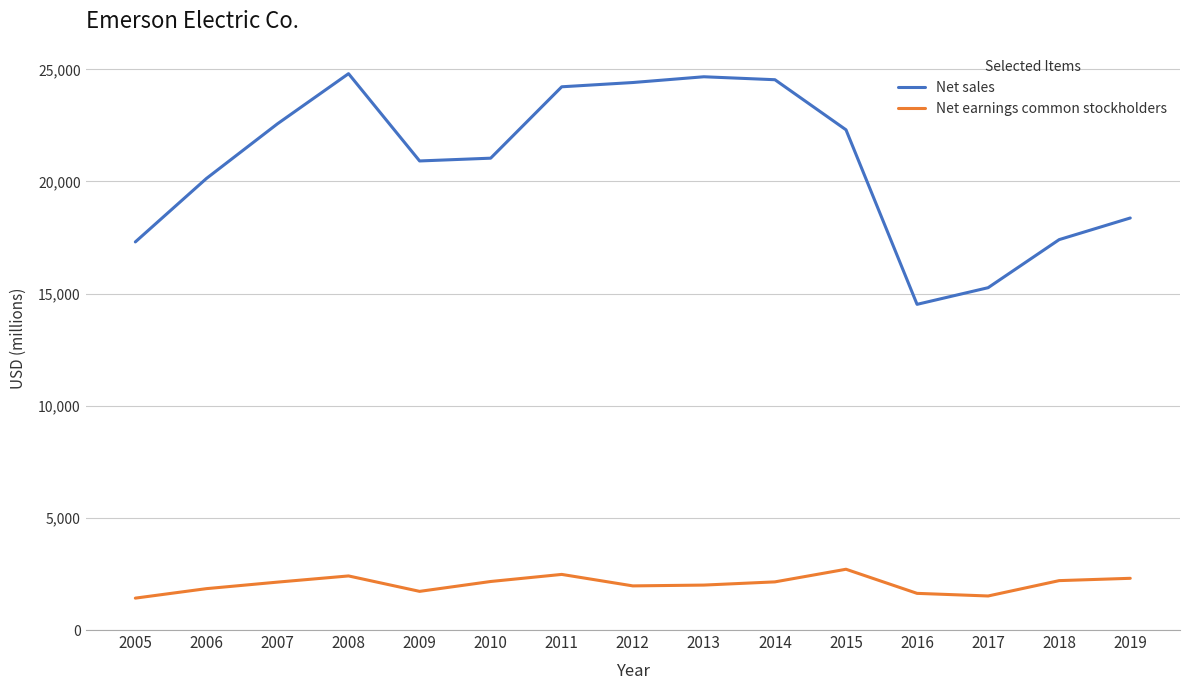

List the series in order of their overall mean, lowest first.

Net earnings common stockholders, Net sales